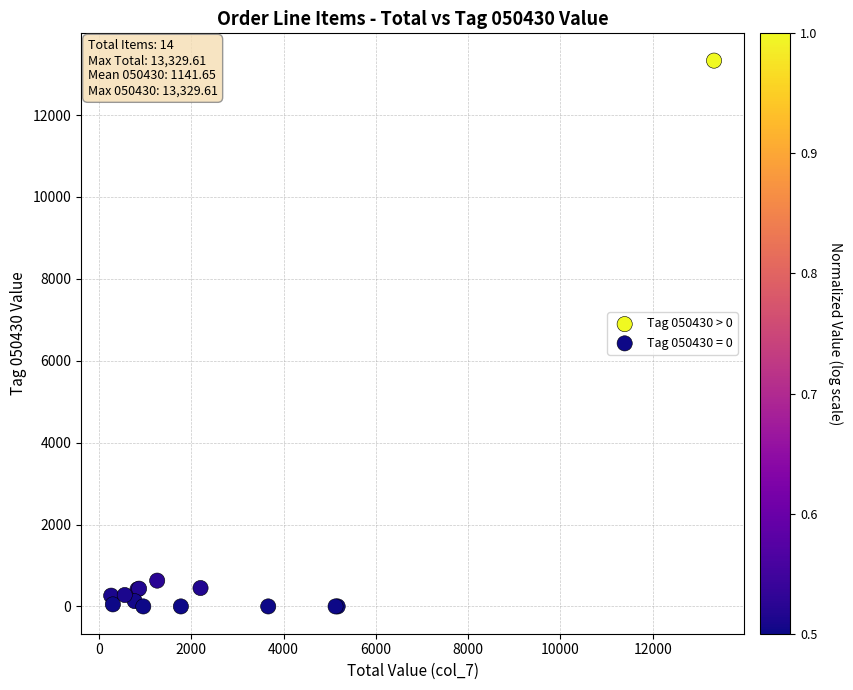

Which series contains the highest Y value?

Tag 050430 > 0